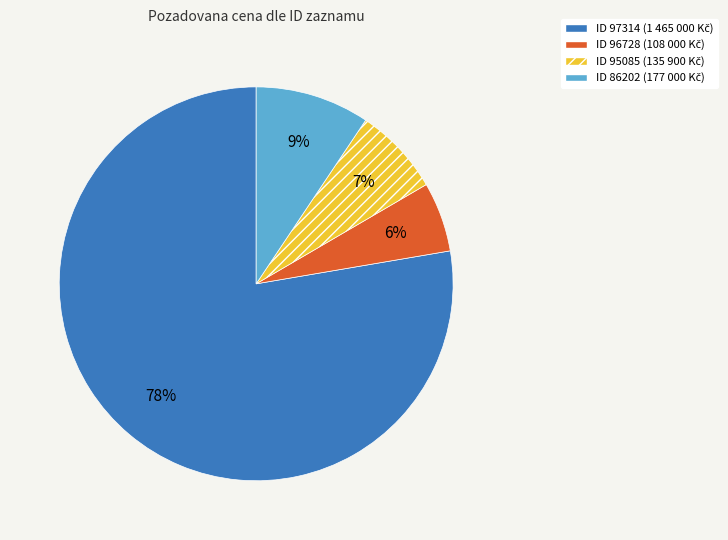

Is there any slice that represents more than half of the pie?

Yes